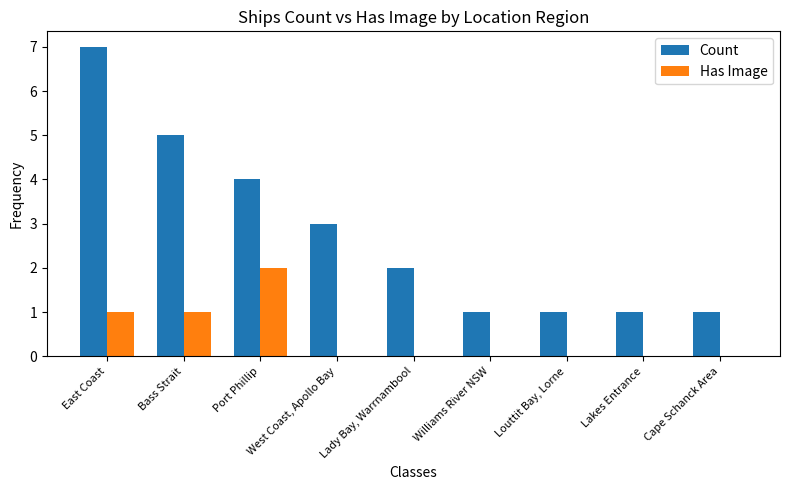

What are all the series names shown in the legend?

Count, Has Image